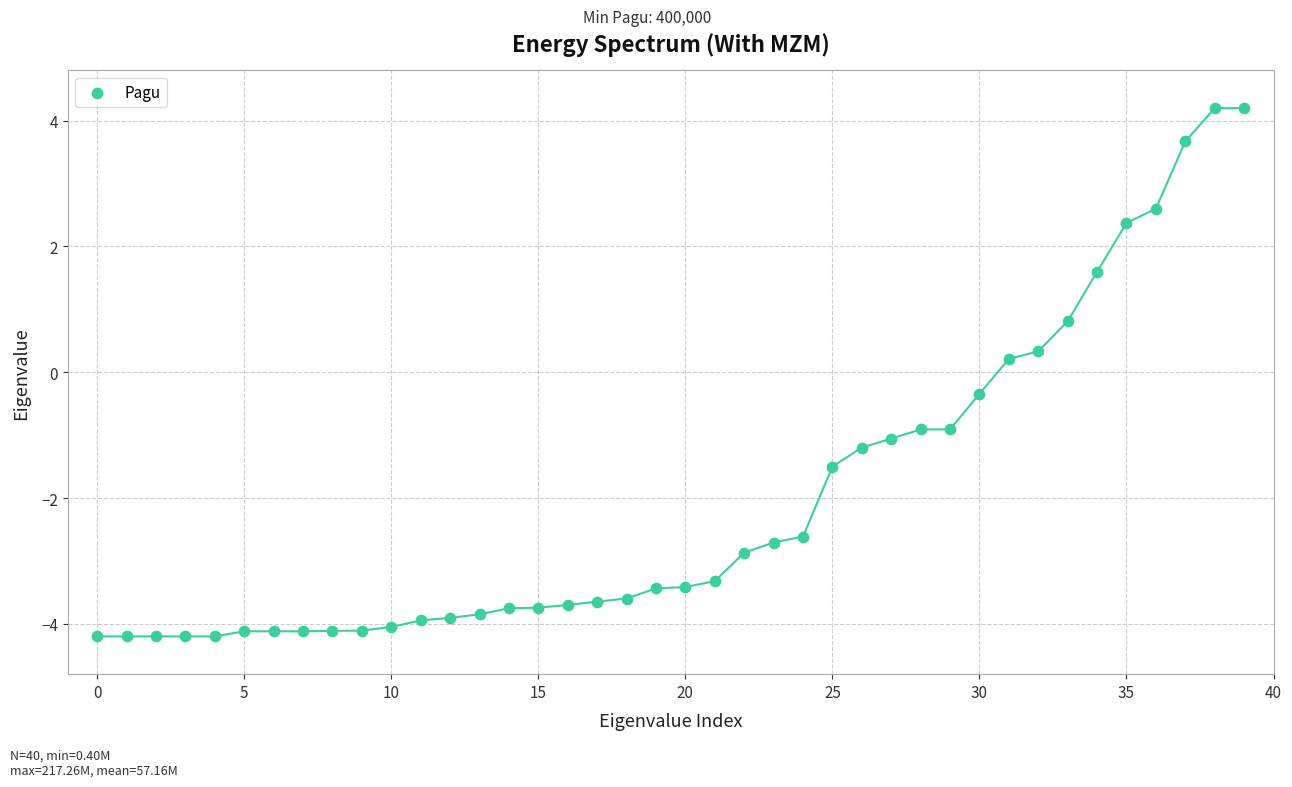

What is the range of Y values (max minus min)?

8.4